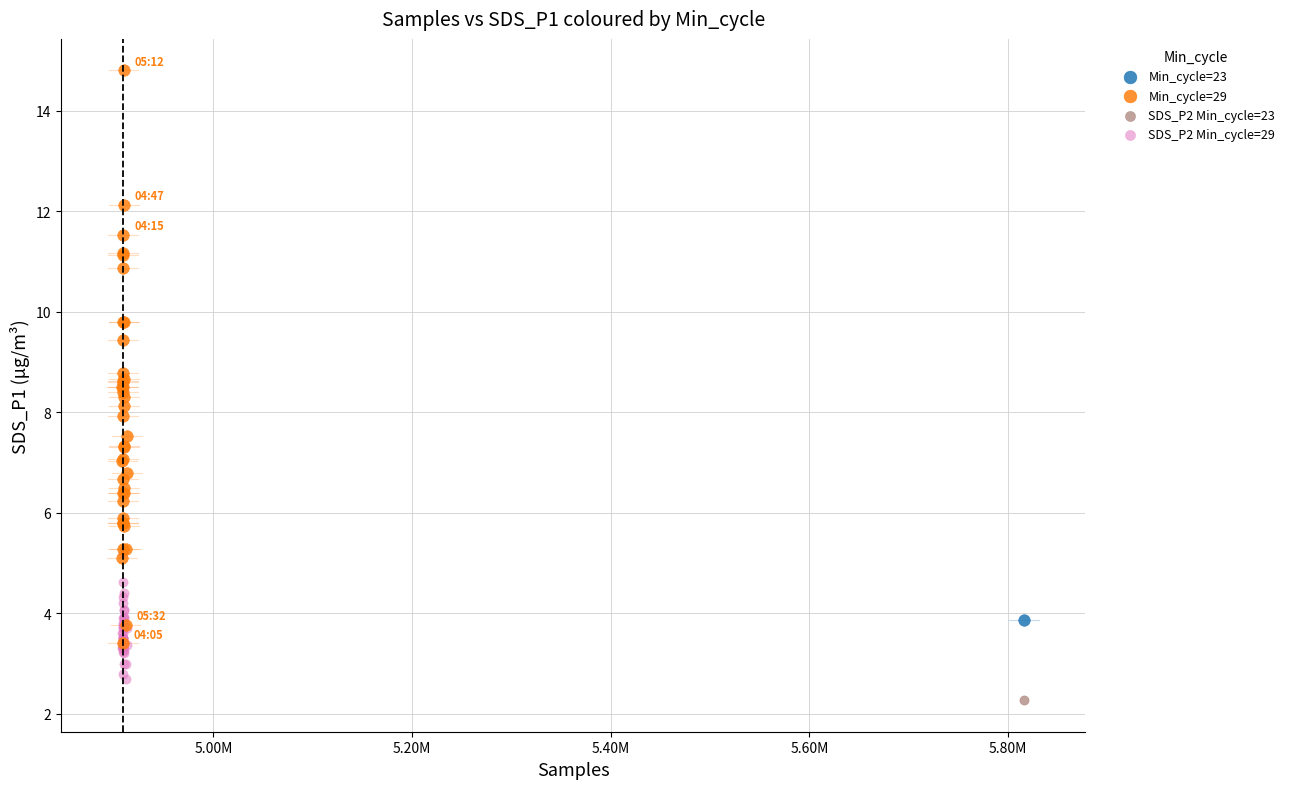

Which series reaches the minimum Y coordinate?

SDS_P2 Min_cycle=23